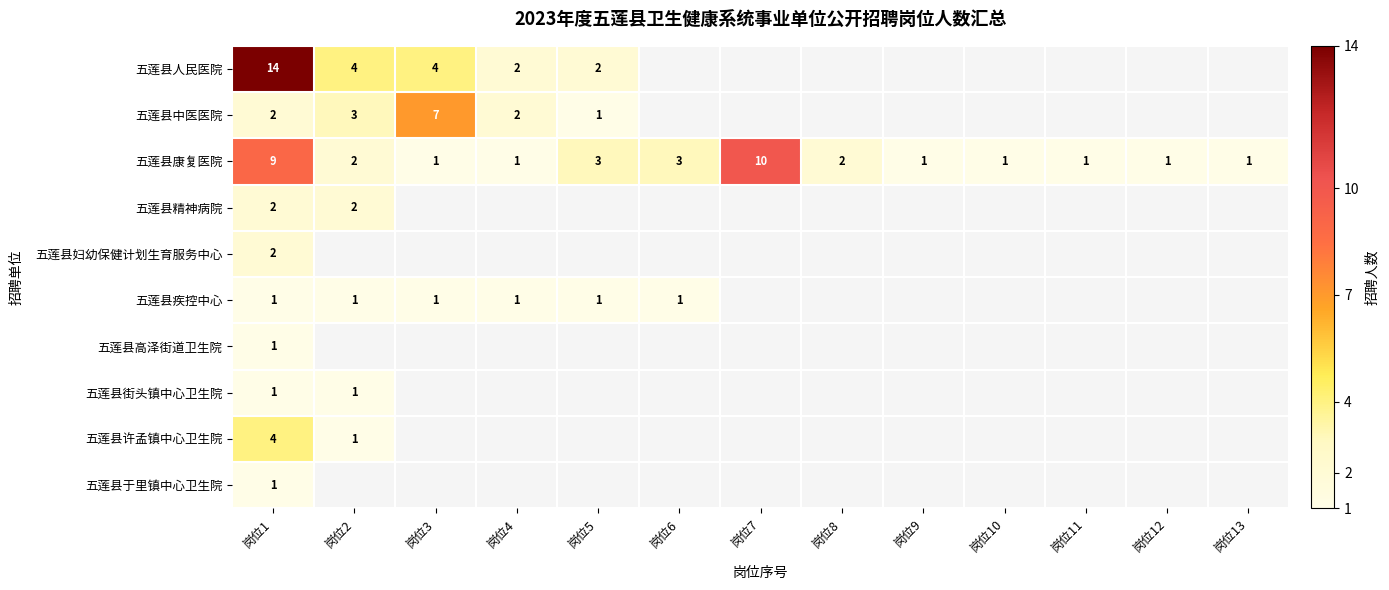

The value of 五莲县人民医院 at 岗位4 is 2. True or false?

True